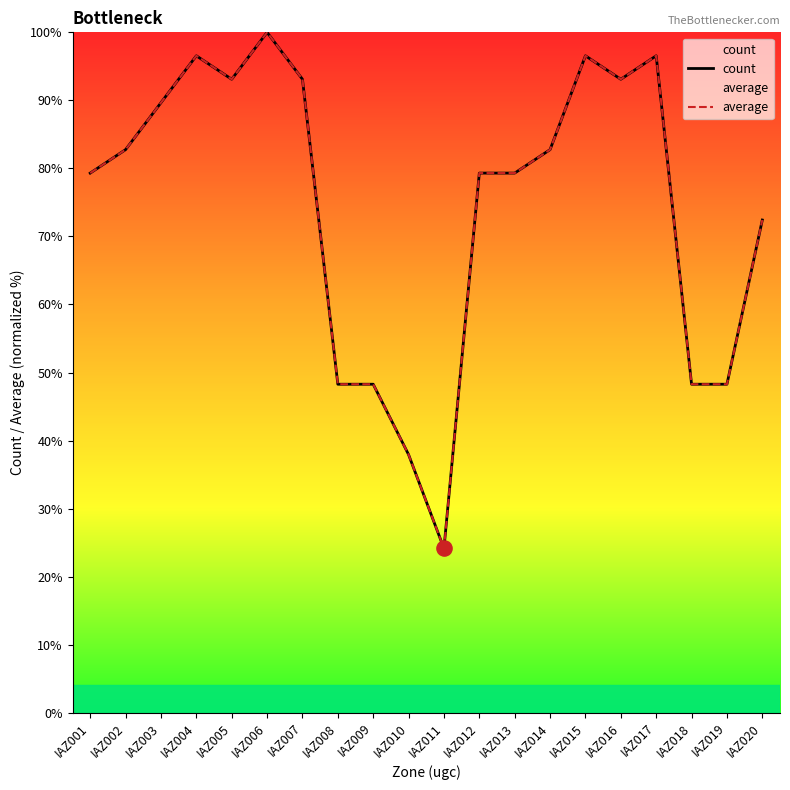

What are all the series names shown in the legend?

count, average